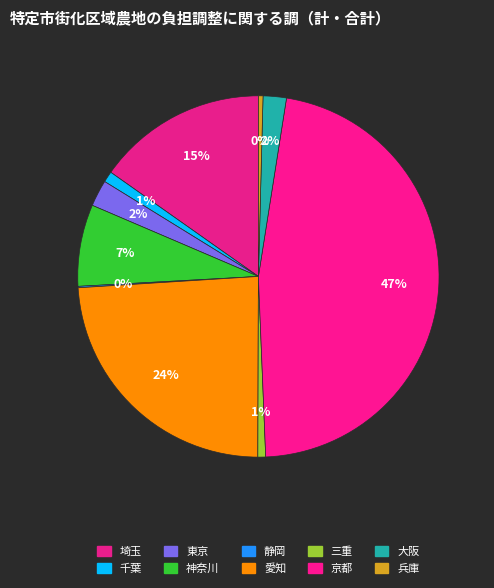

What portion of the pie excludes 埼玉?

84.8%